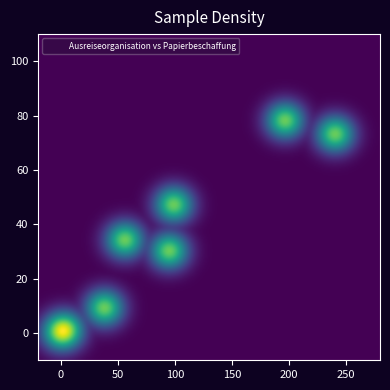

What is the average Y value?

34